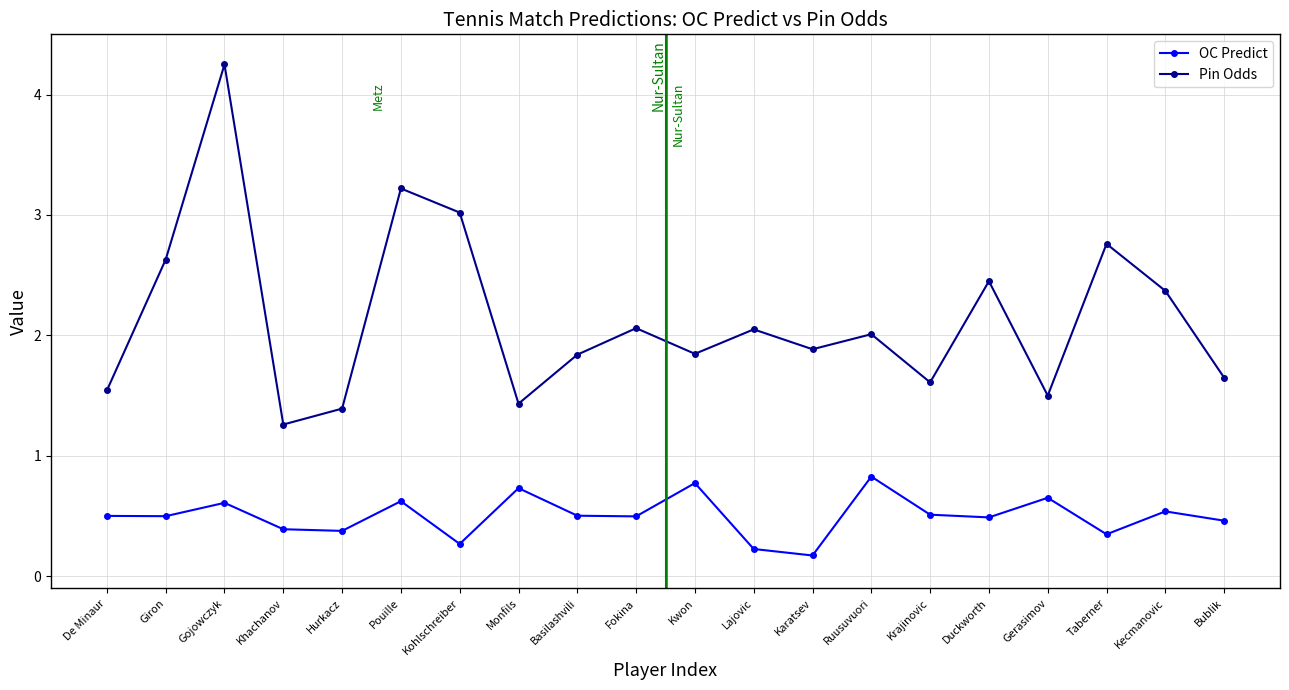

What is the label of the 4th point from the right?

Gerasimov